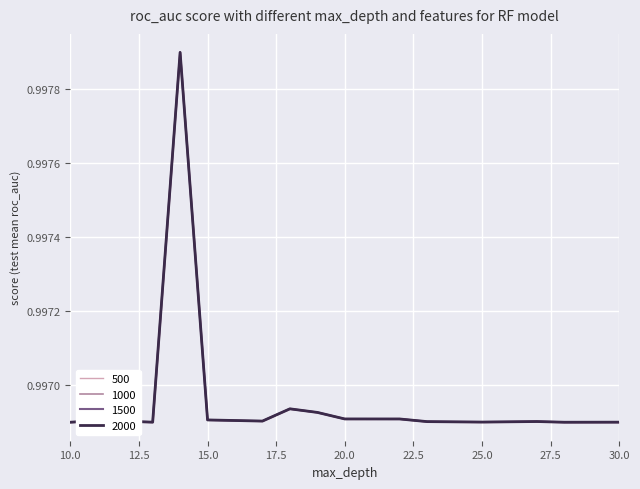

True or false: 1500 and 1000 cross at least once.

False